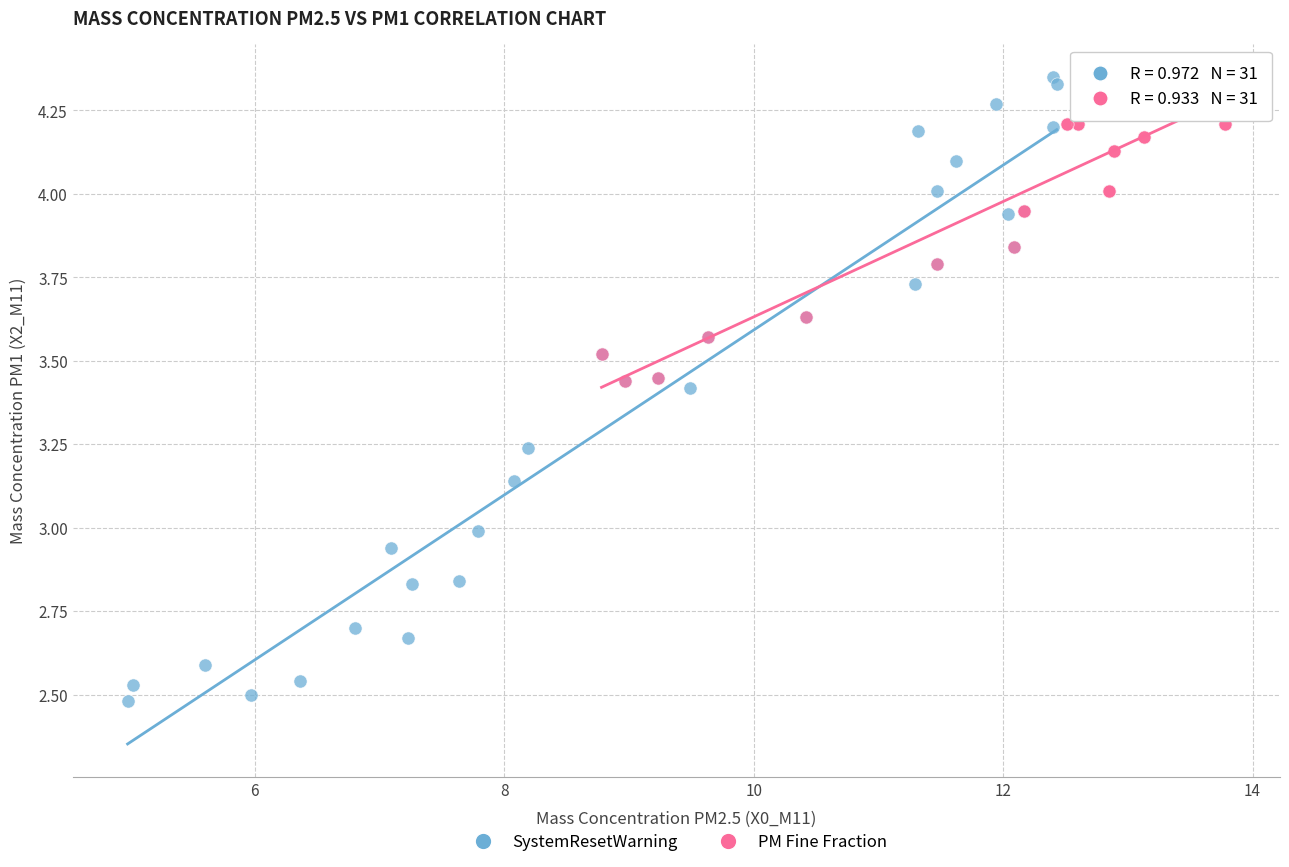

Which series has the widest spread of Y values?

SystemResetWarning